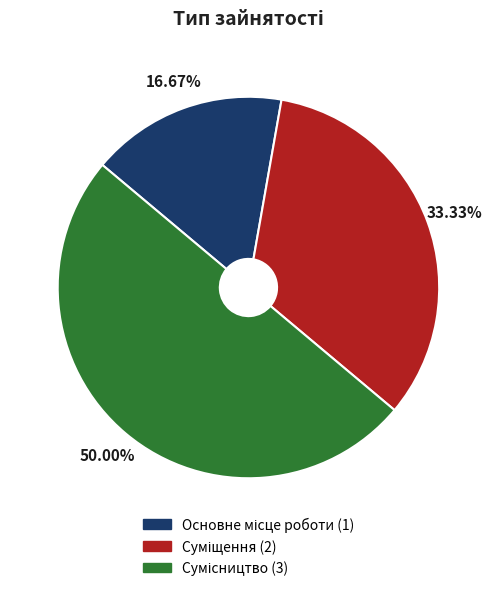

How many slices are in this pie chart?

3